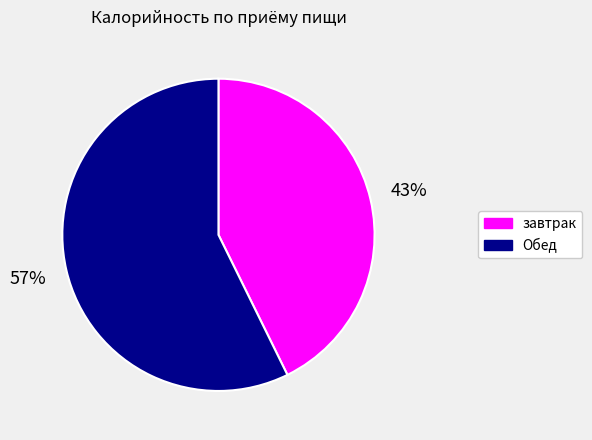

To the nearest percent, what is the average slice percentage?

50%